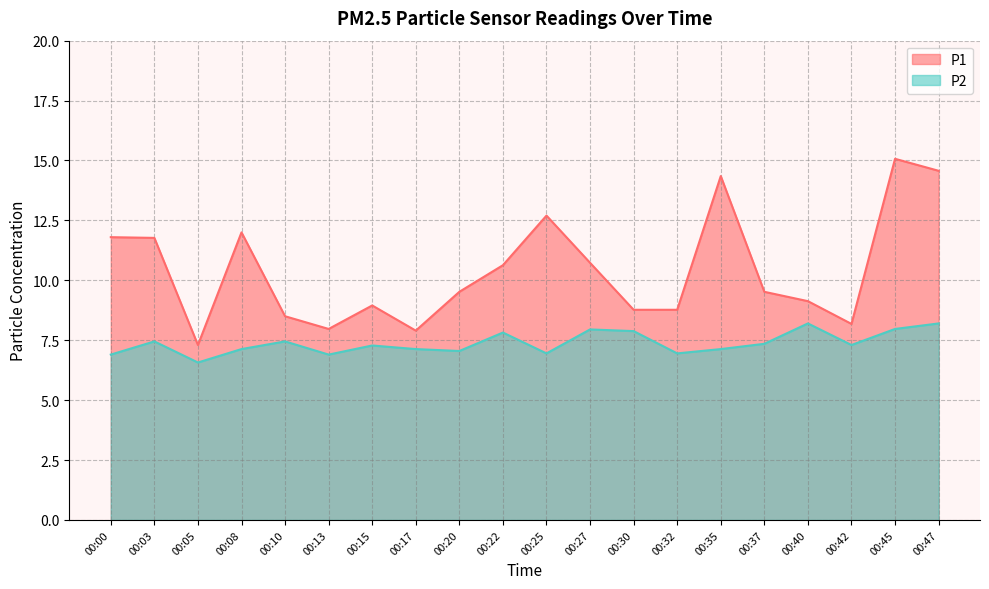

True or false: P2 and P1 intersect in this chart.

False